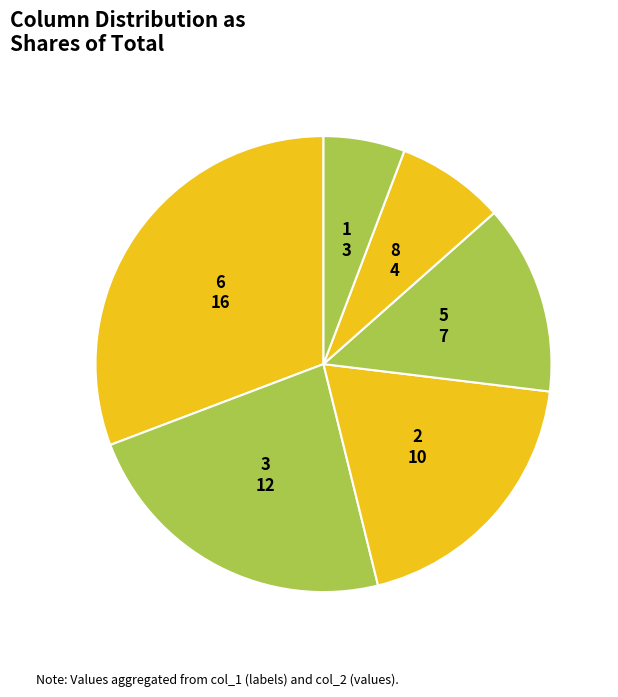

Is the sum of 5 and 6 greater than half?

No